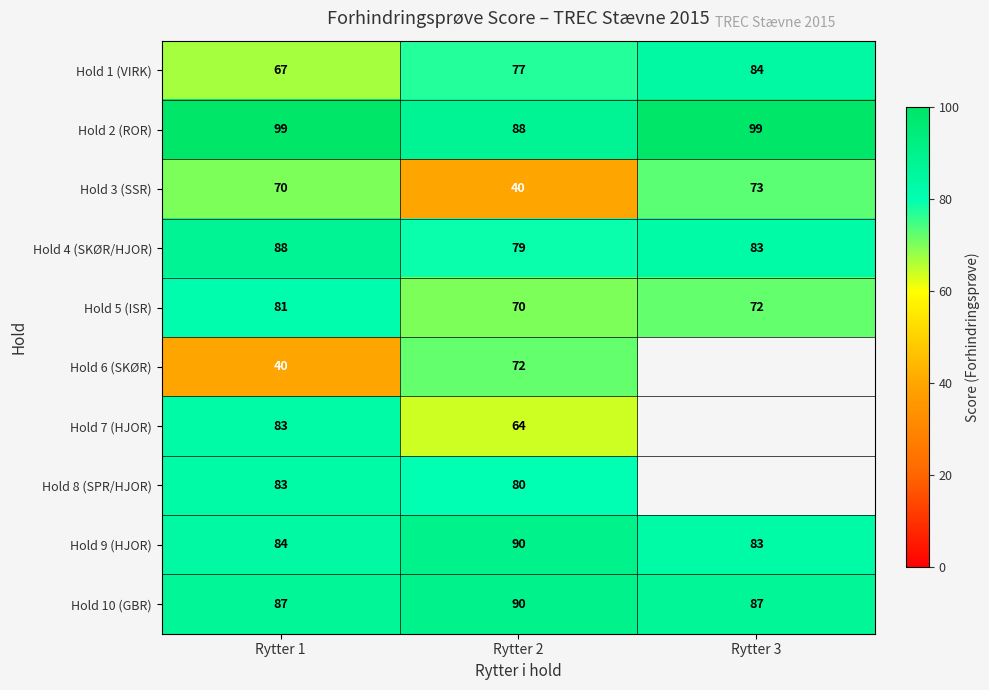

At which label is Hold 3 (SSR) closest to 56?

Rytter 1